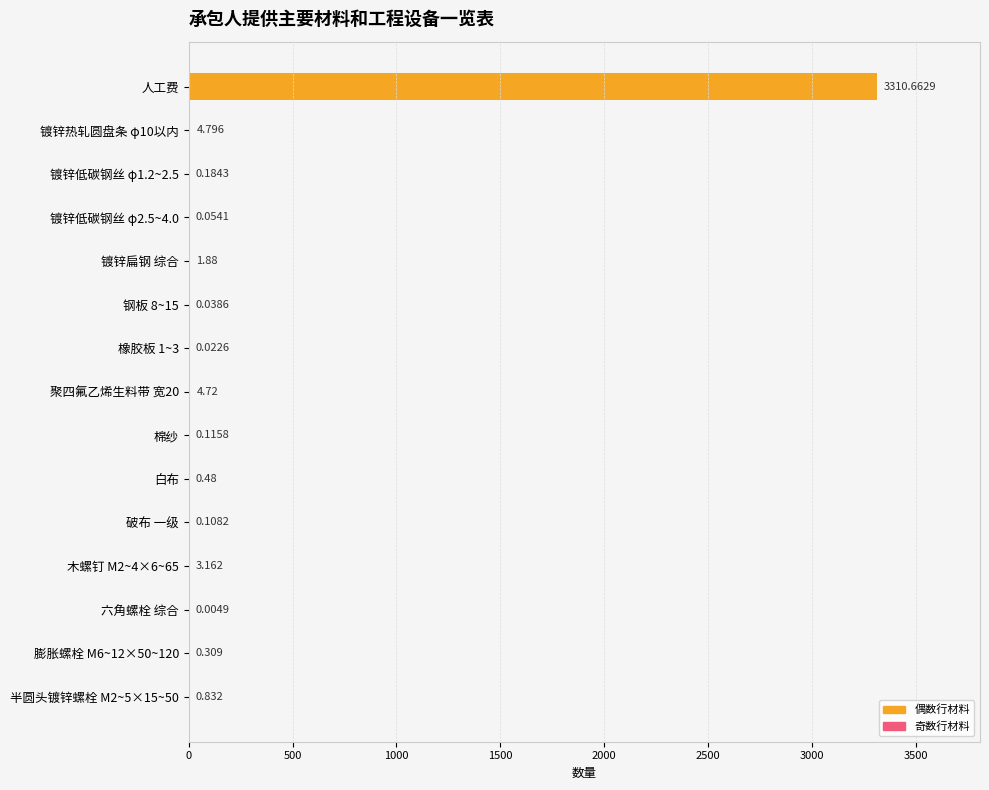

Which has a higher value, 镀锌低碳钢丝 φ1.2~2.5 or 镀锌扁钢 综合?

镀锌扁钢 综合